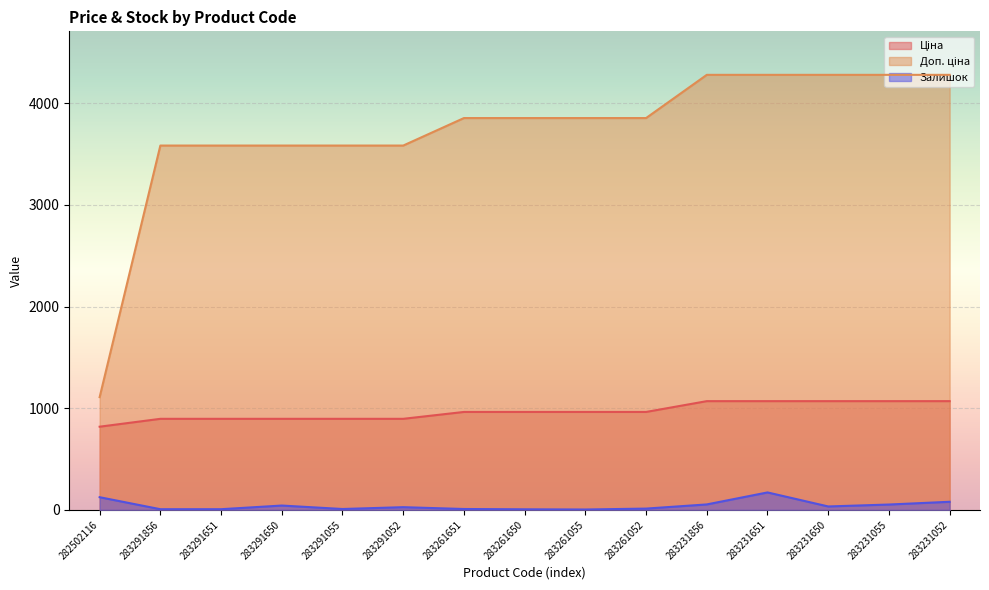

In Залишок, how many points are higher than both neighbors (excluding endpoints)?

3